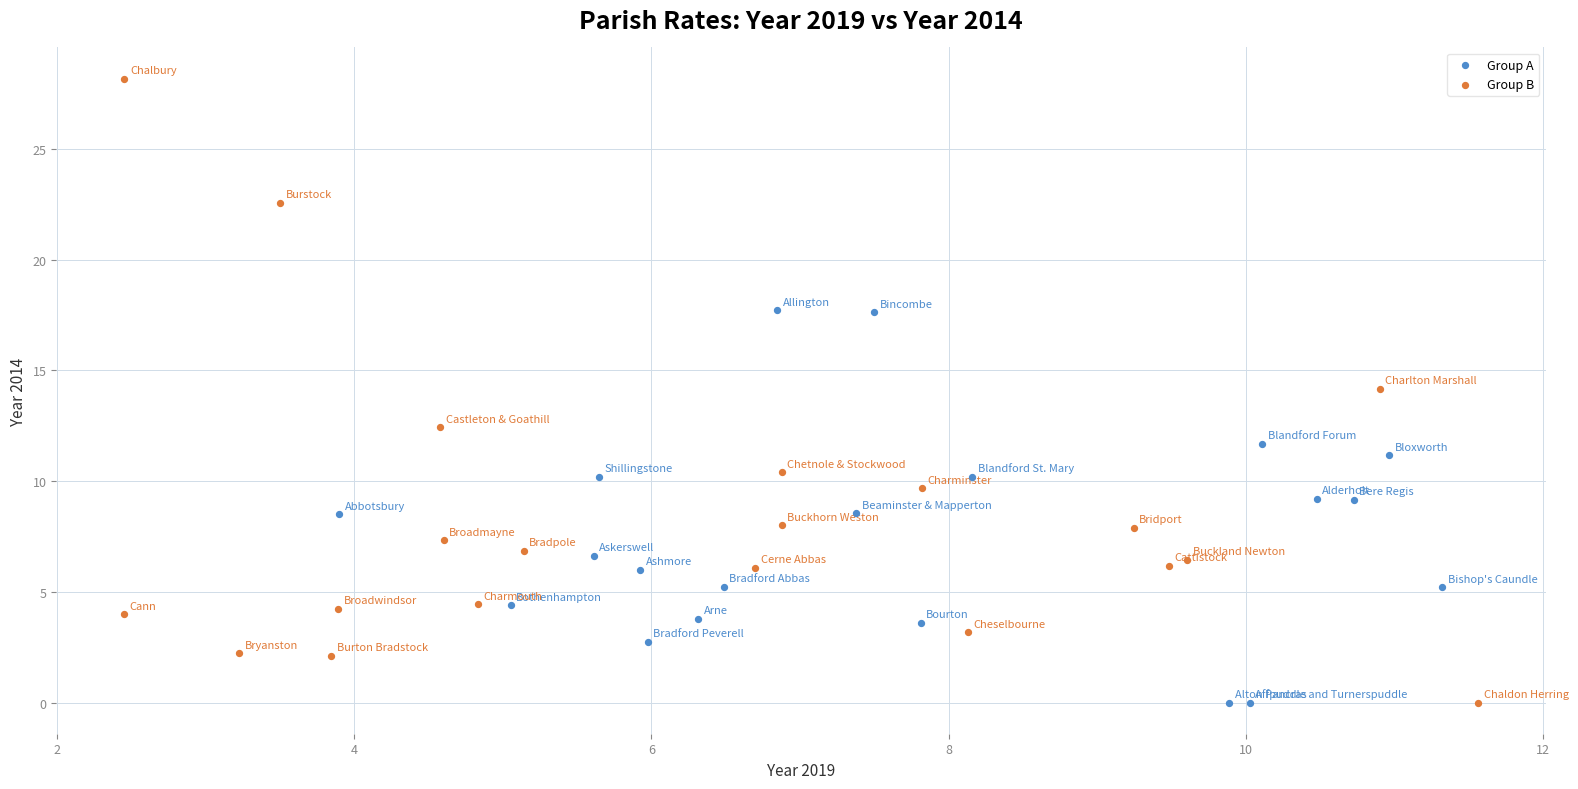

Which series has the widest spread of Y values?

Group B